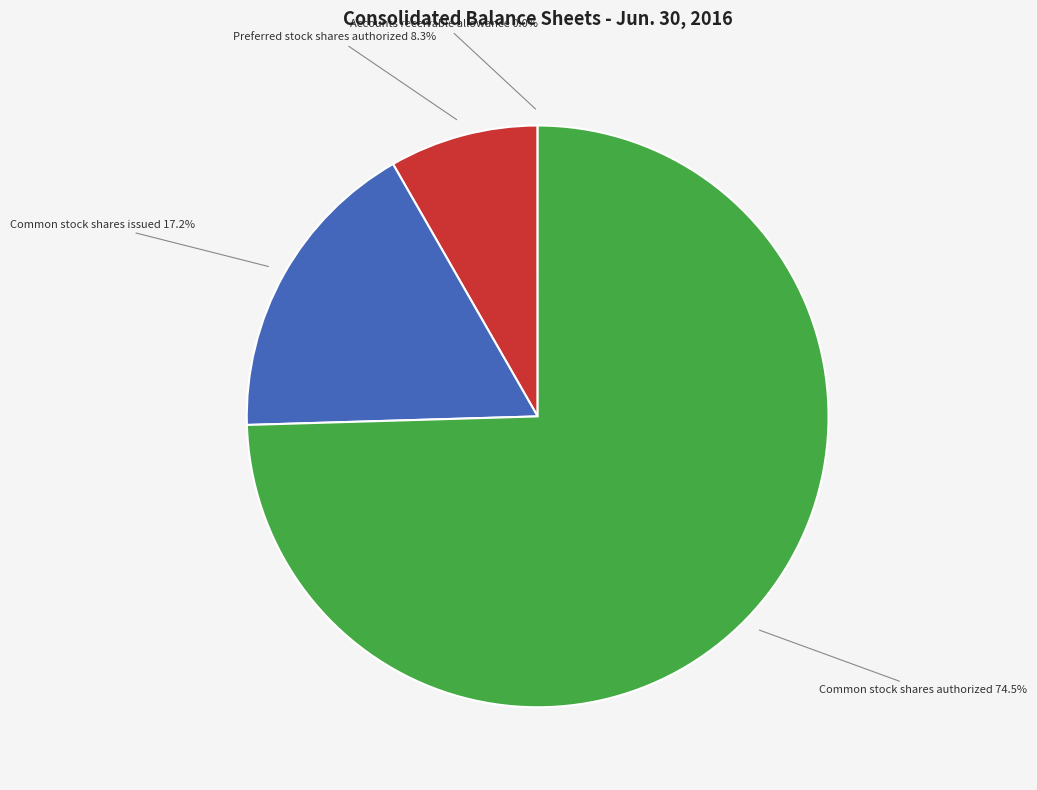

Is Preferred stock shares authorized the majority of the pie?

No